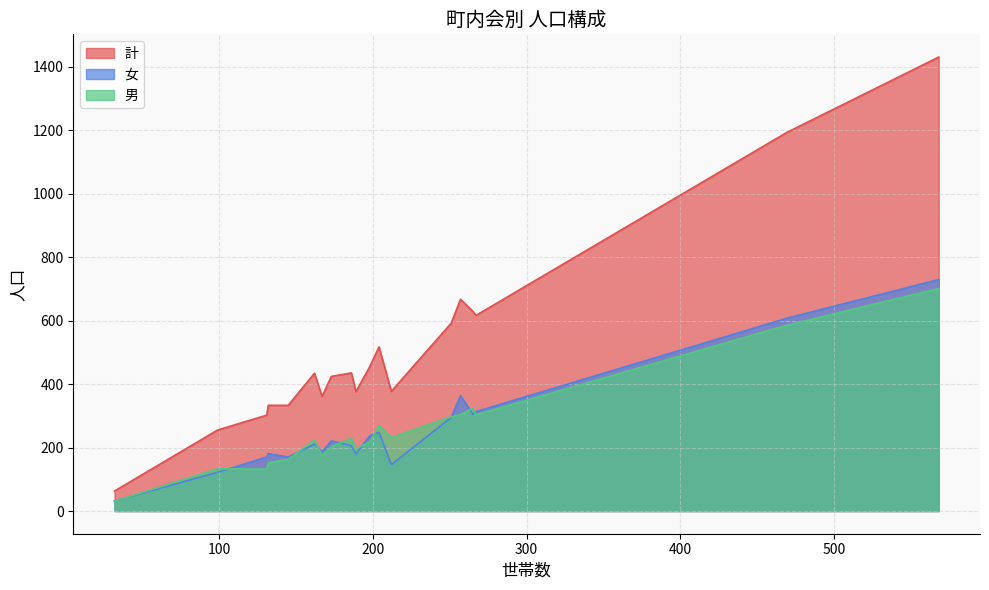

What is the maximum value shown in the chart?

1430